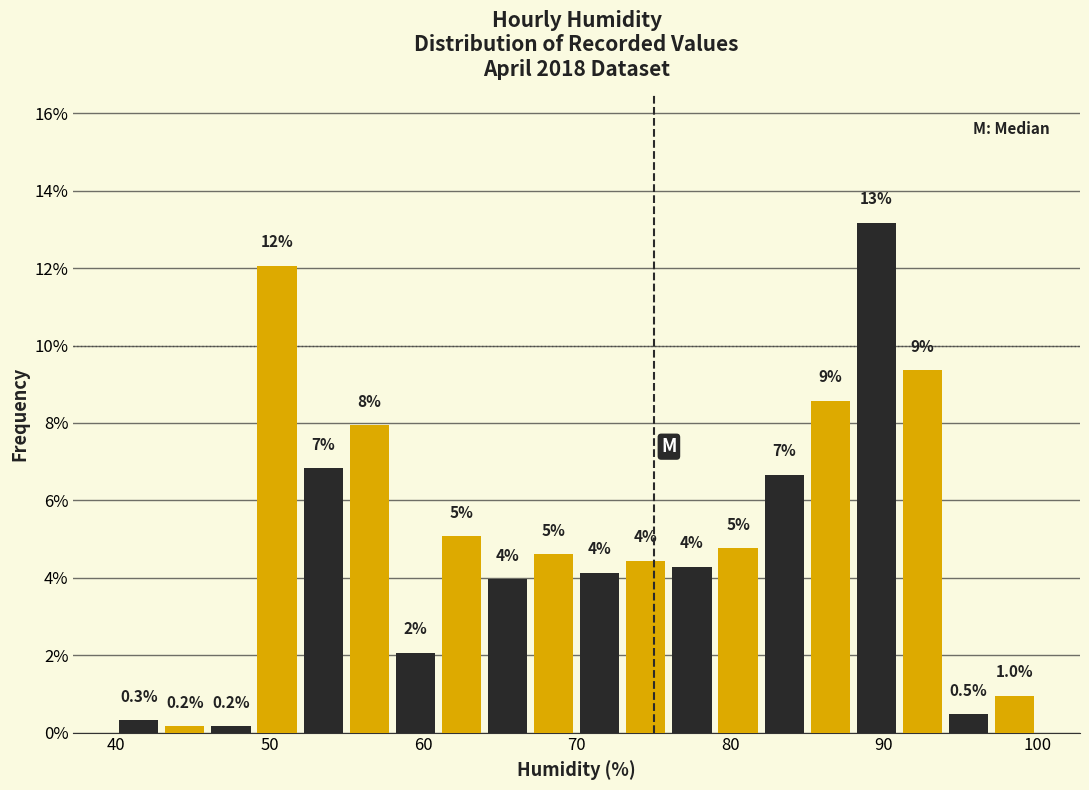

Read against the x-axis, roughly where is the centre of the tallest bar?

90